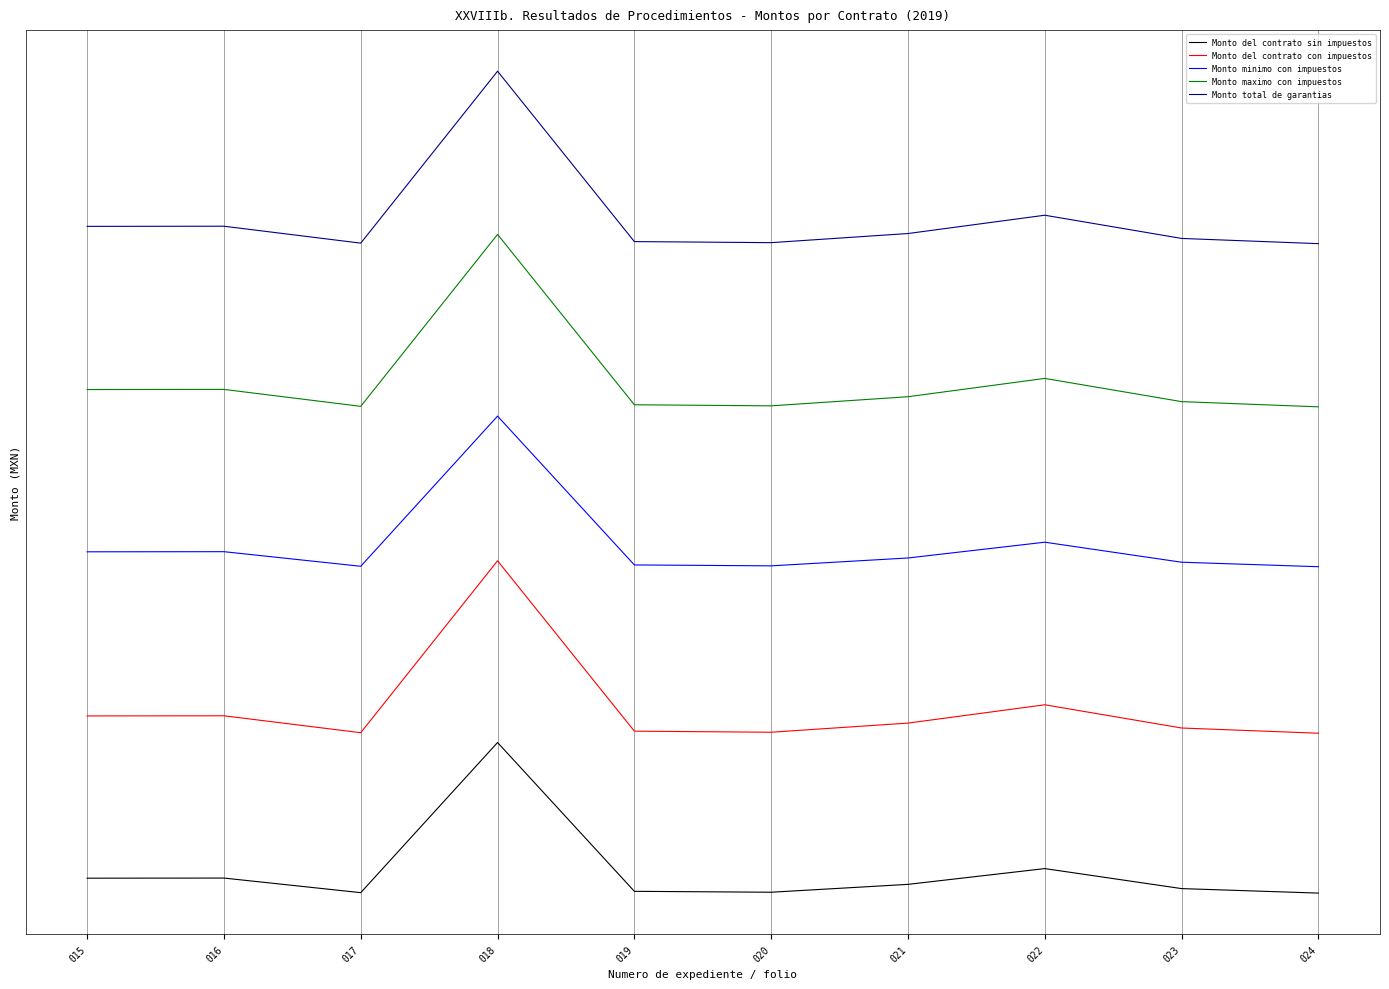

Reading left to right, what are all the values shown in this chart?

Monto del contrato sin impuestos: -17707.1	-17403.4	-53186.3	314843.1	-49907.0	-52134.8	-32848.1	5824.0	-43233.4	-54246.9
Monto del contrato con impuestos: 380005.8	380358.1	338849.8	760304.0	342653.9	340069.6	362442.2	407301.8	350395.3	337619.6
Monto minimo con impuestos: 782292.9	782596.6	746813.7	1114843.1	750093.0	747865.2	767151.9	805824.0	756766.6	745753.1
Monto maximo con impuestos: 1180005.8	1180358.1	1138849.8	1560304.0	1142653.9	1140069.6	1162442.2	1207301.8	1150395.3	1137619.6
Monto total de garantias: 1580005.8	1580358.1	1538849.8	1960304.0	1542653.9	1540069.6	1562442.2	1607301.8	1550395.3	1537619.6